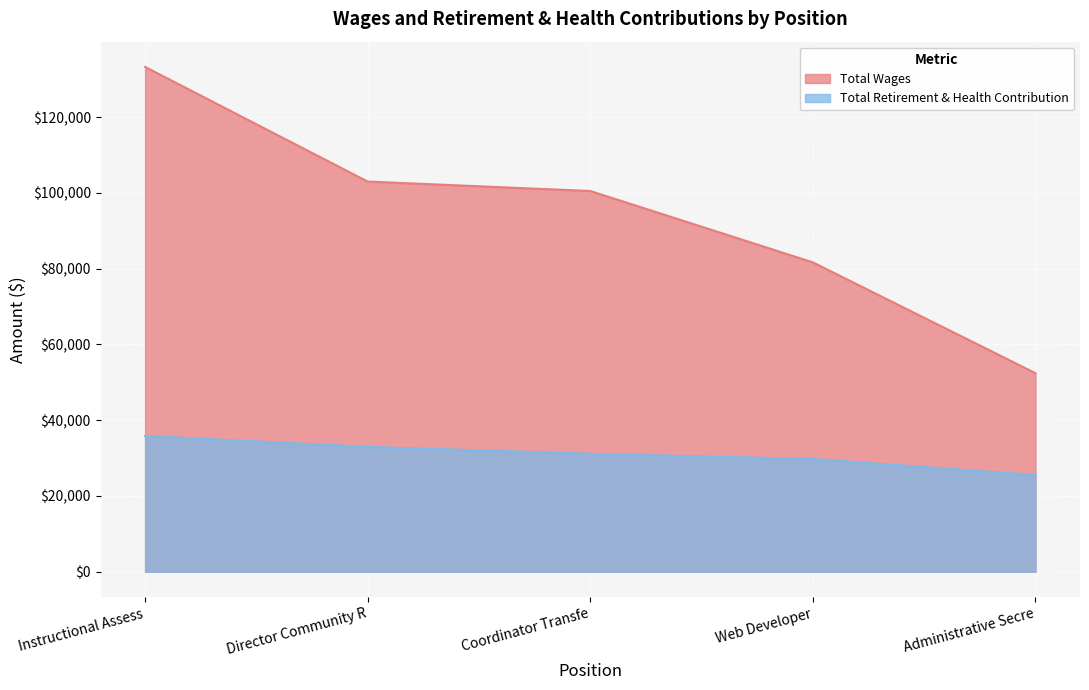

Which series has the largest range (max minus min)?

Total Wages